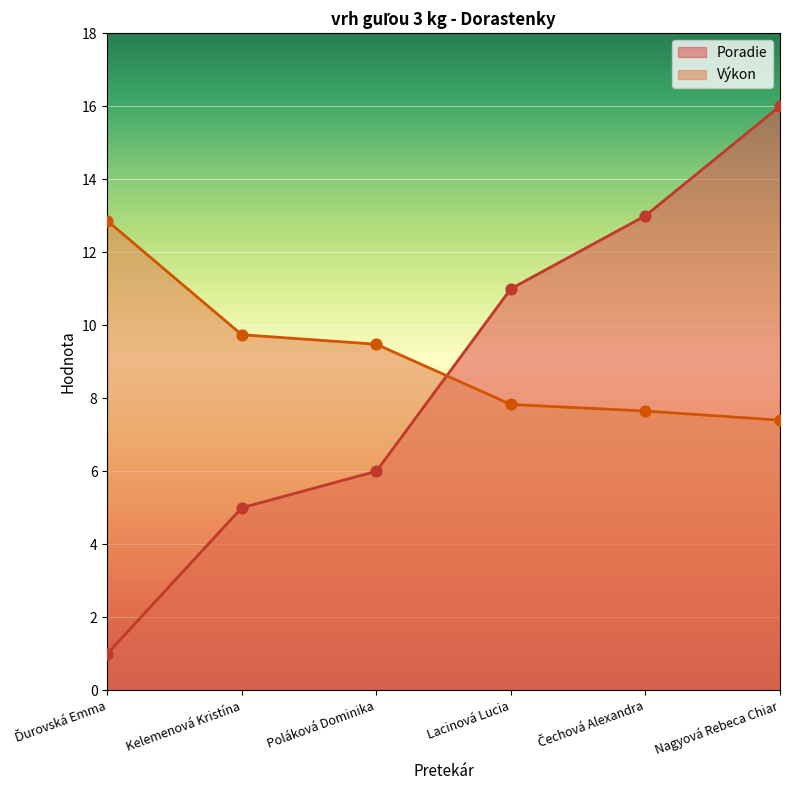

At how many categories does at least one series exceed 14?

1